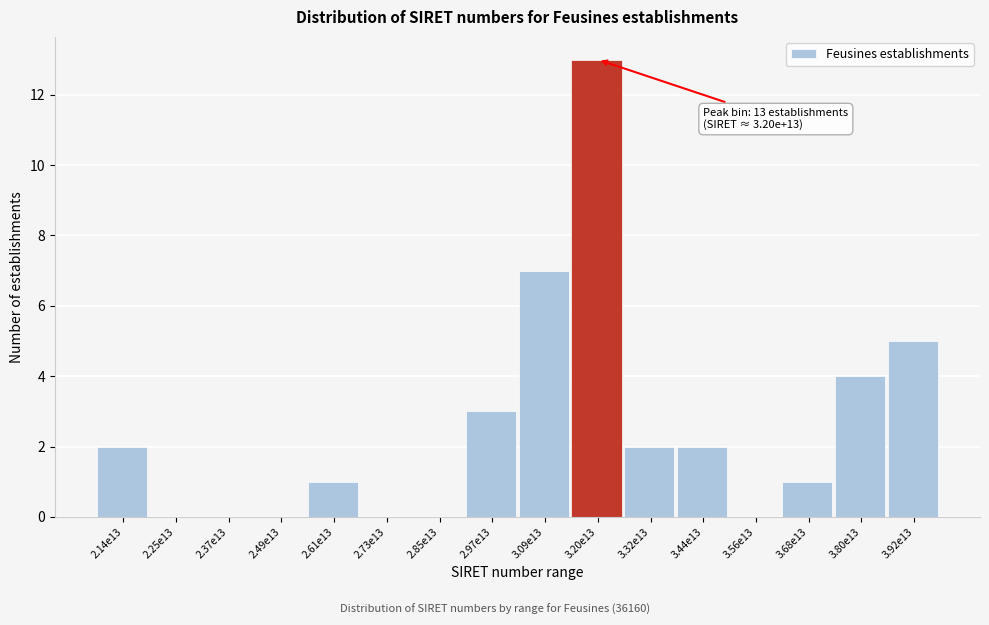

Reading left to right, what are all the values shown in this chart?

2.14e13=2	2.25e13=0	2.37e13=0	2.49e13=0	2.61e13=1	2.73e13=0	2.85e13=0	2.97e13=3	3.09e13=7	3.20e13=13	3.32e13=2	3.44e13=2	3.56e13=0	3.68e13=1	3.80e13=4	3.92e13=5